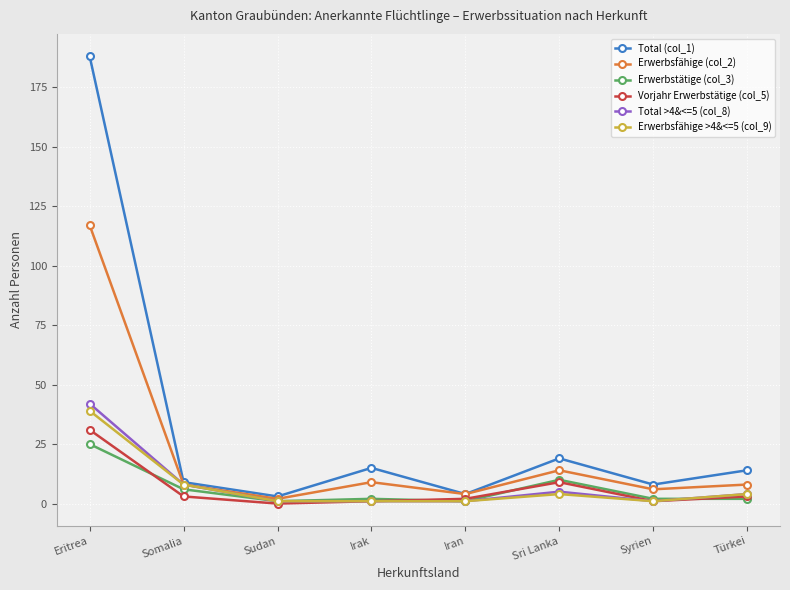

What are all the series names shown in the legend?

Total (col_1), Erwerbsfähige (col_2), Erwerbstätige (col_3), Vorjahr Erwerbstätige (col_5), Total >4&<=5 (col_8), Erwerbsfähige >4&<=5 (col_9)